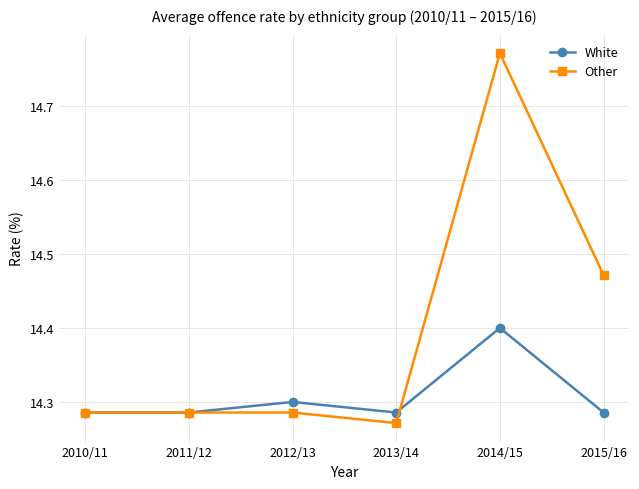

Which category has the highest value in the White series?

2014/15